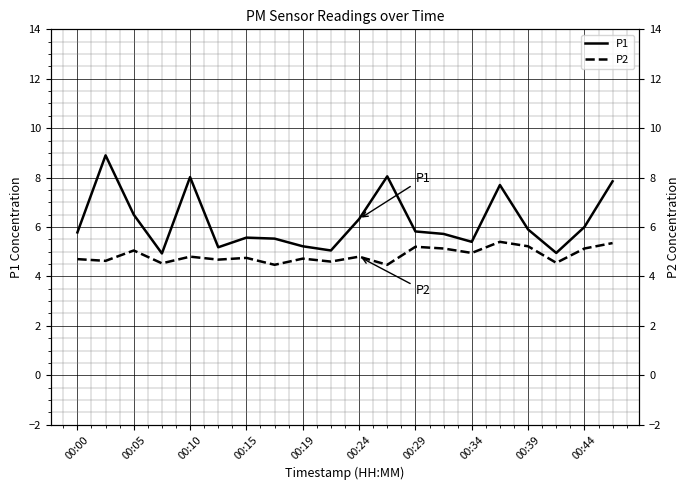

What is the sum of the P2 values at 00:15 and 00:05?

9.8